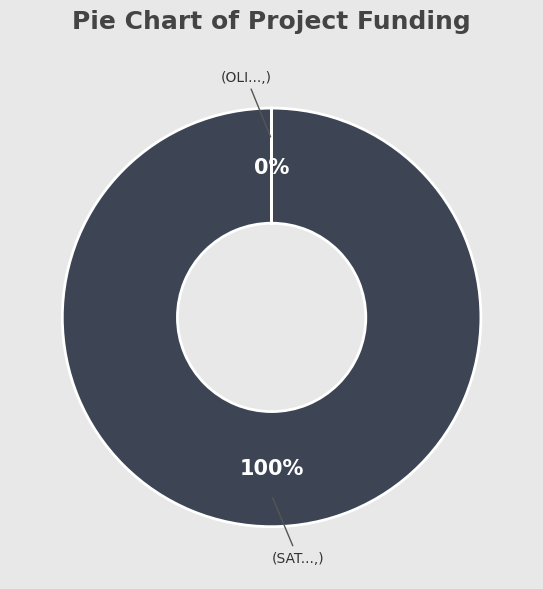

Which slice is the largest?

SAT4CARBON Operational Group